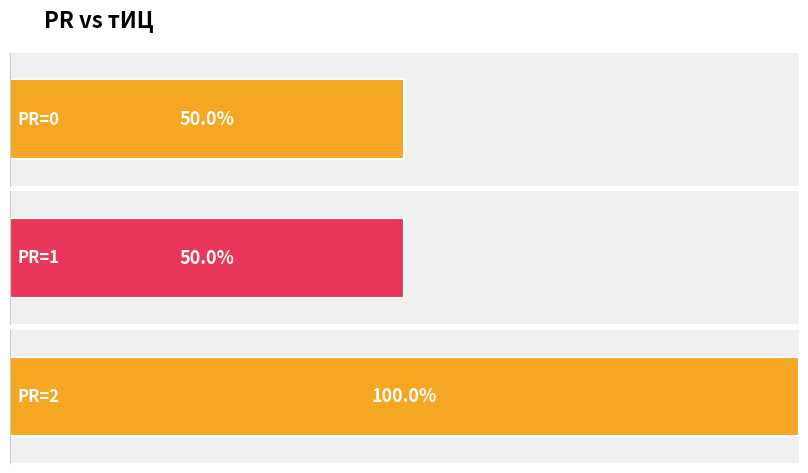

The chart shows a value of 4 at 0. True or false?

False